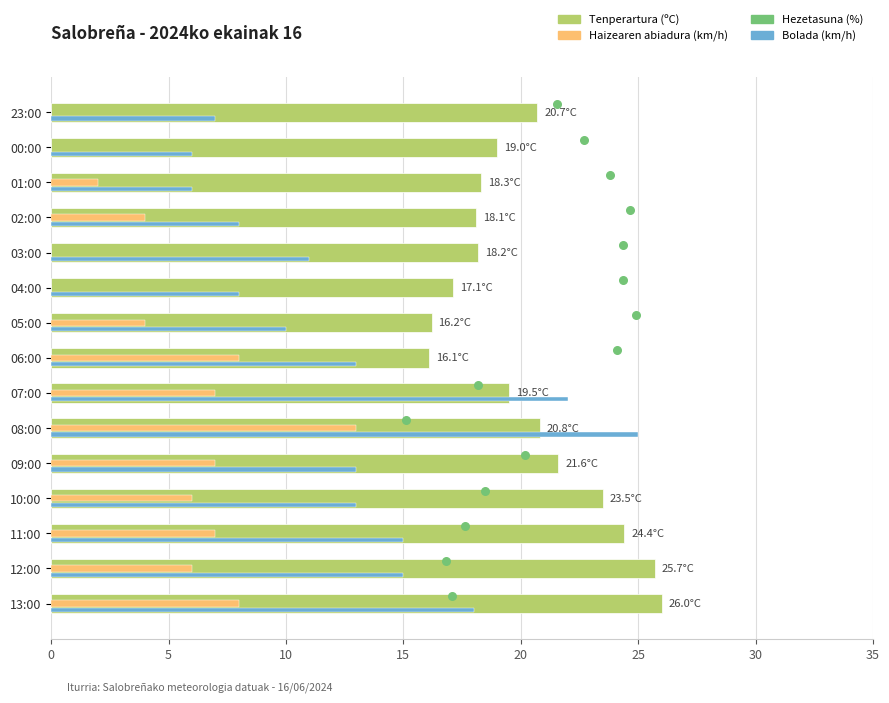

Which series contains the highest Y value?

Tenperartura (ºC)